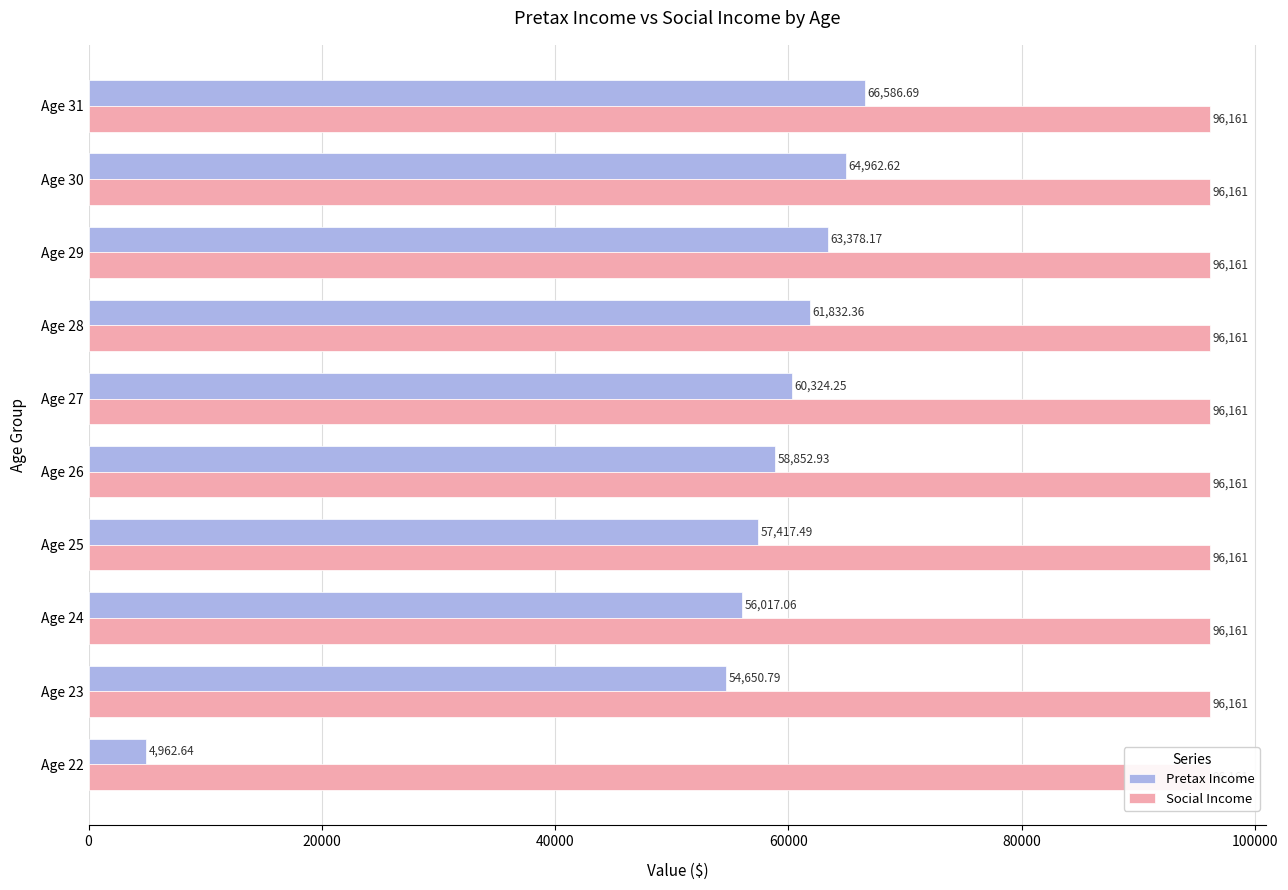

List the series in order of their overall mean, highest first.

Pretax Income, Social Income